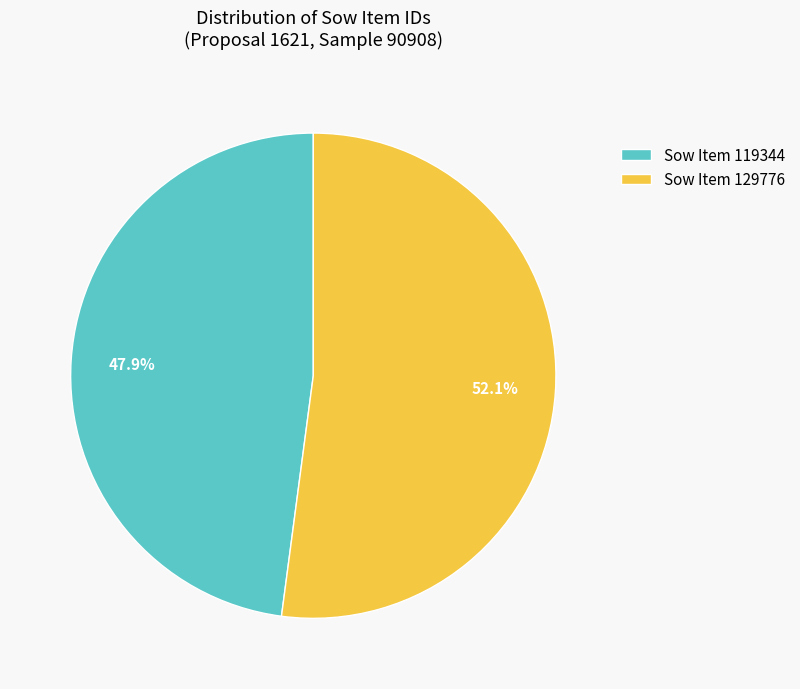

What percentage is NOT represented by Sow Item 119344?

52.1%